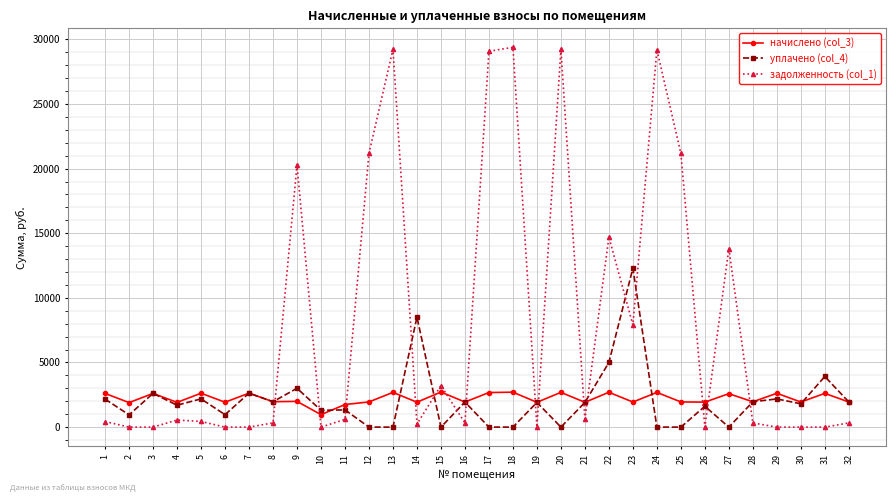

What is the sum of all задолженность (col_1) values?

252598.7